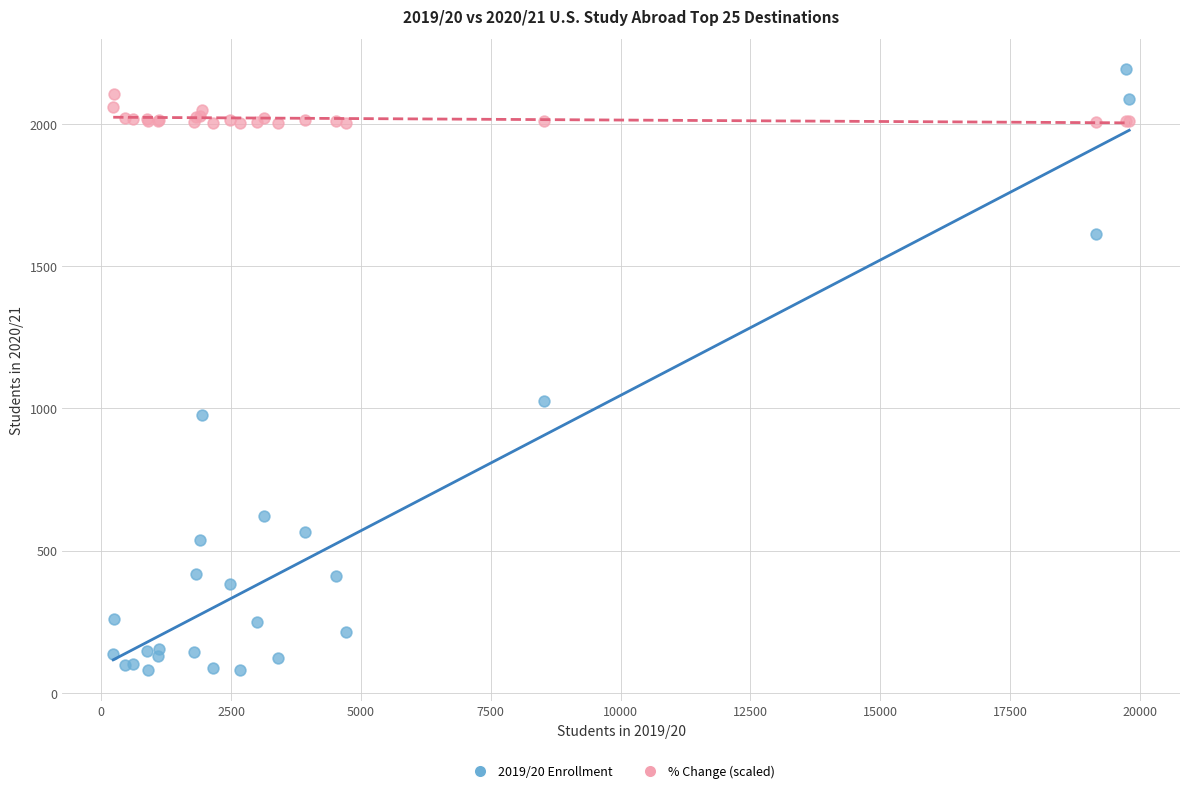

Which series has the largest Y range (max minus min)?

2019/20 Enrollment